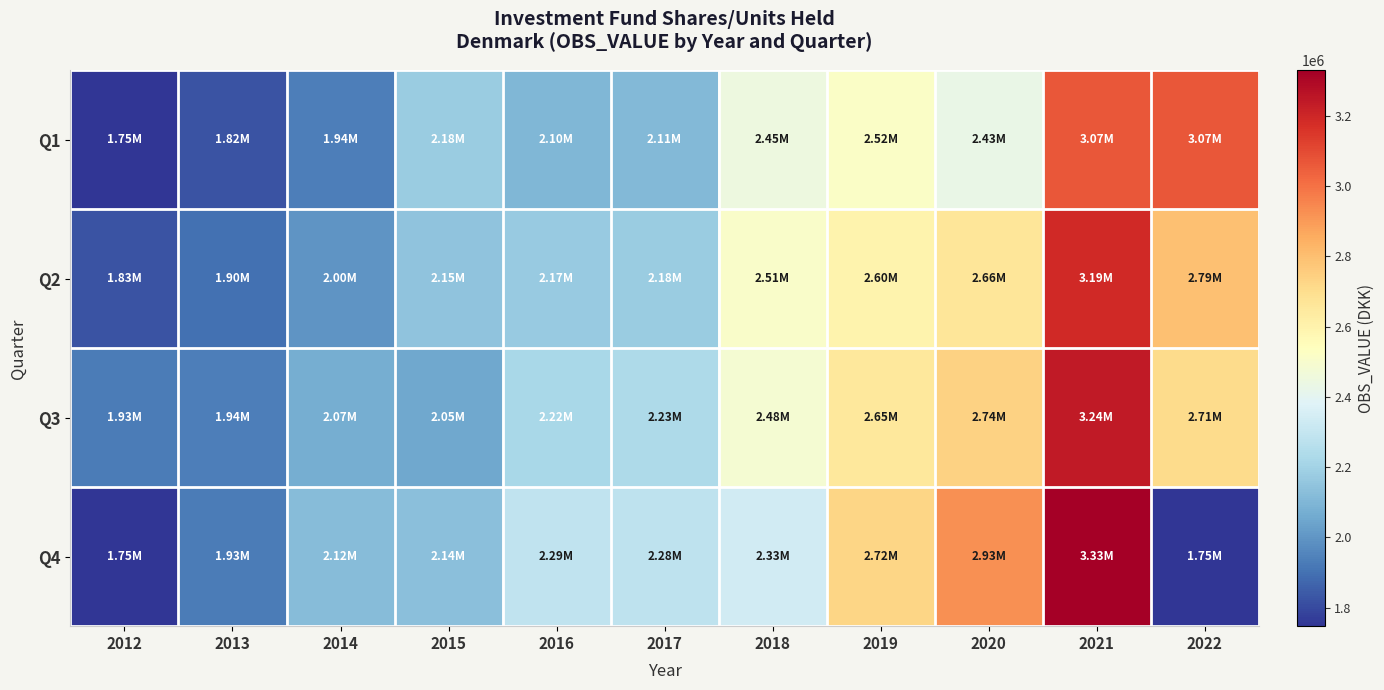

Which series has the largest total across all categories?

Q3